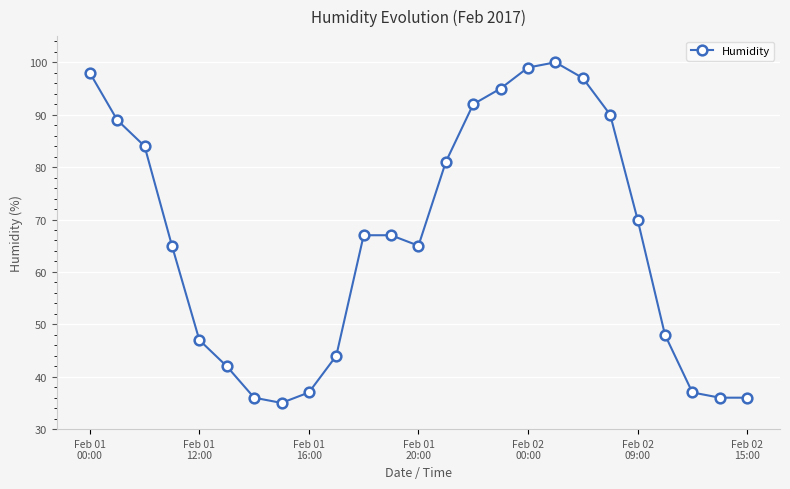

What is the smallest value displayed?

35